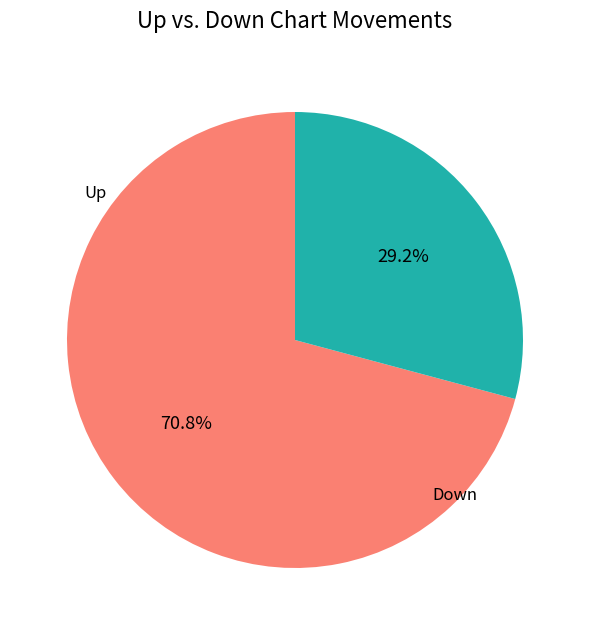

Does Up account for over 50% of the chart?

Yes